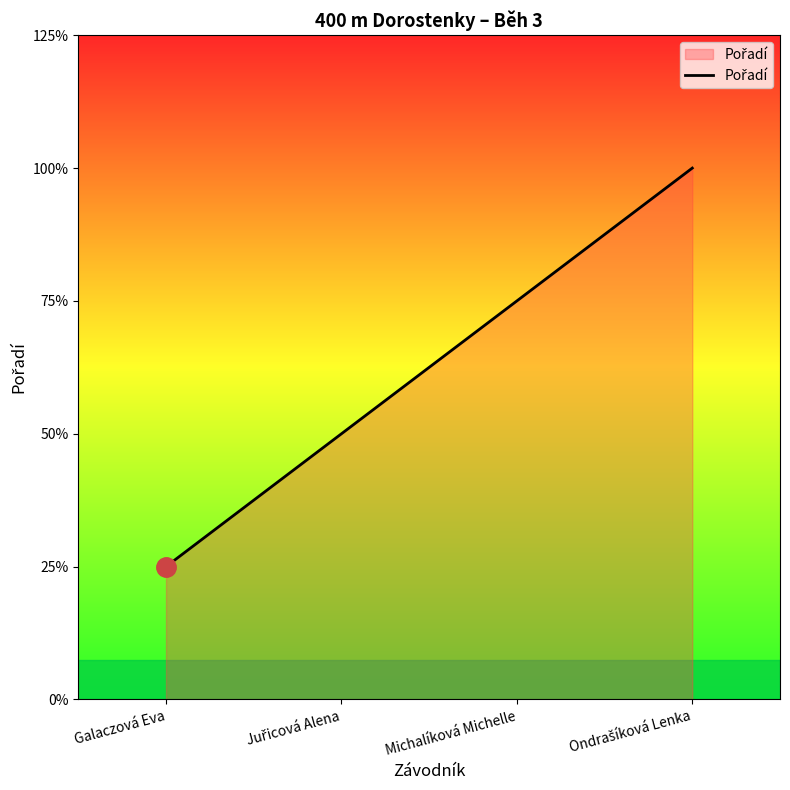

List the labels in order of value, smallest first.

Galaczová Eva, Juřicová Alena, Michalíková Michelle, Ondrašíková Lenka